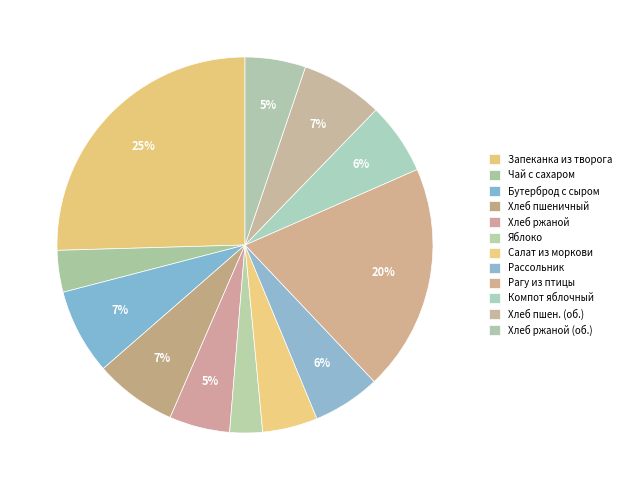

What percentage do Салат из моркови and Запеканка из творога together represent?

30.2%